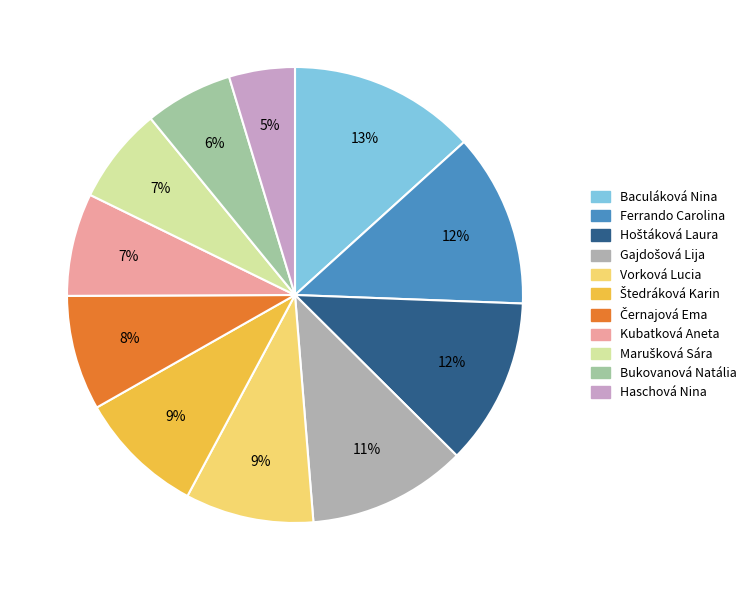

Approximately how many times larger is the value at Gajdošová Lija compared to Černajová Ema?

1.4